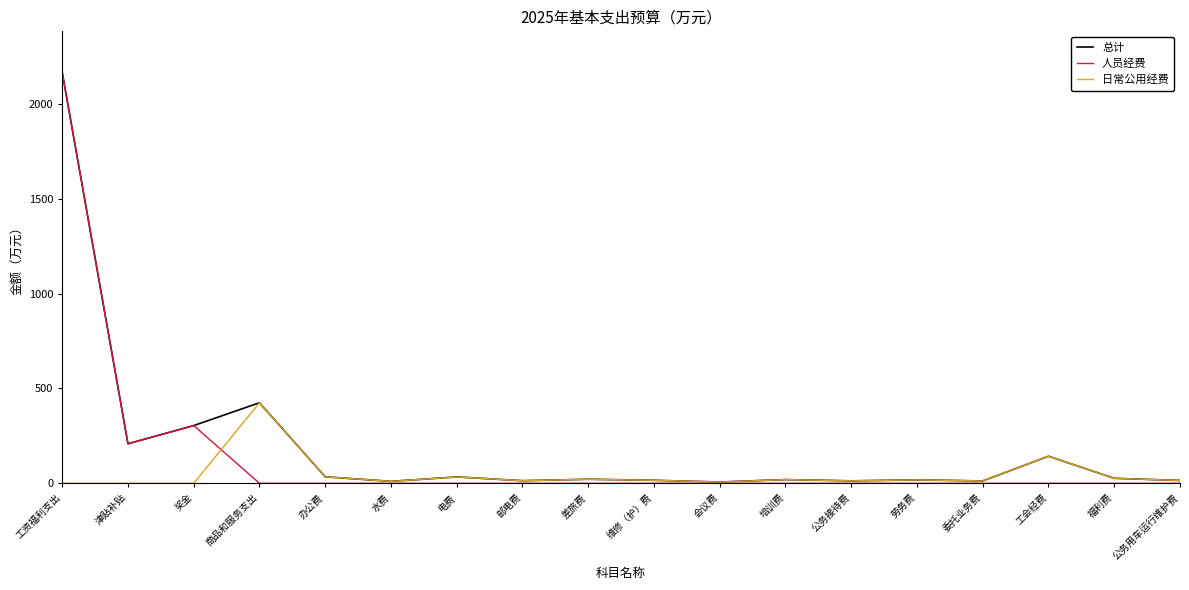

At which category is the sum across all series the highest?

工资福利支出